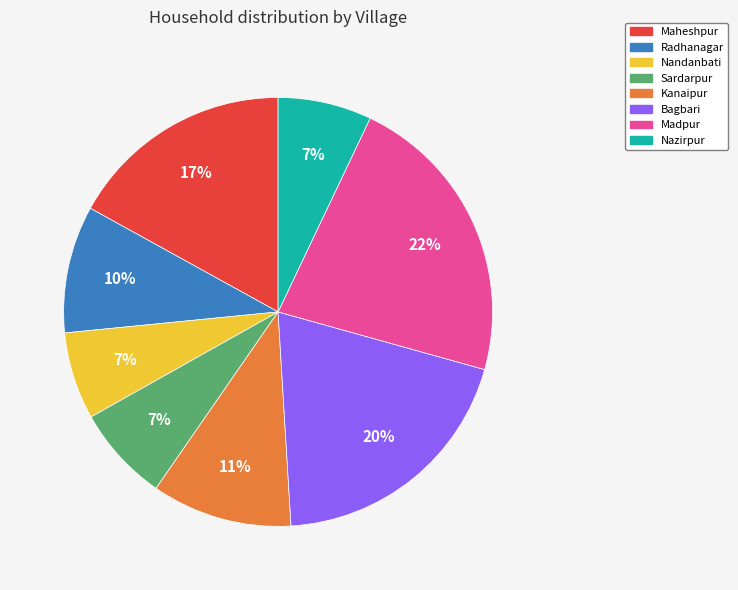

What percentage is the Radhanagar slice, to the nearest percent?

10%